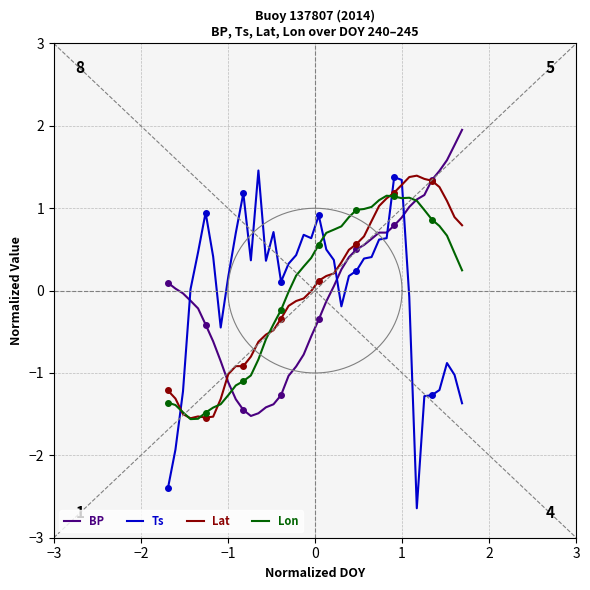

What is the maximum value for Lat?

1.4